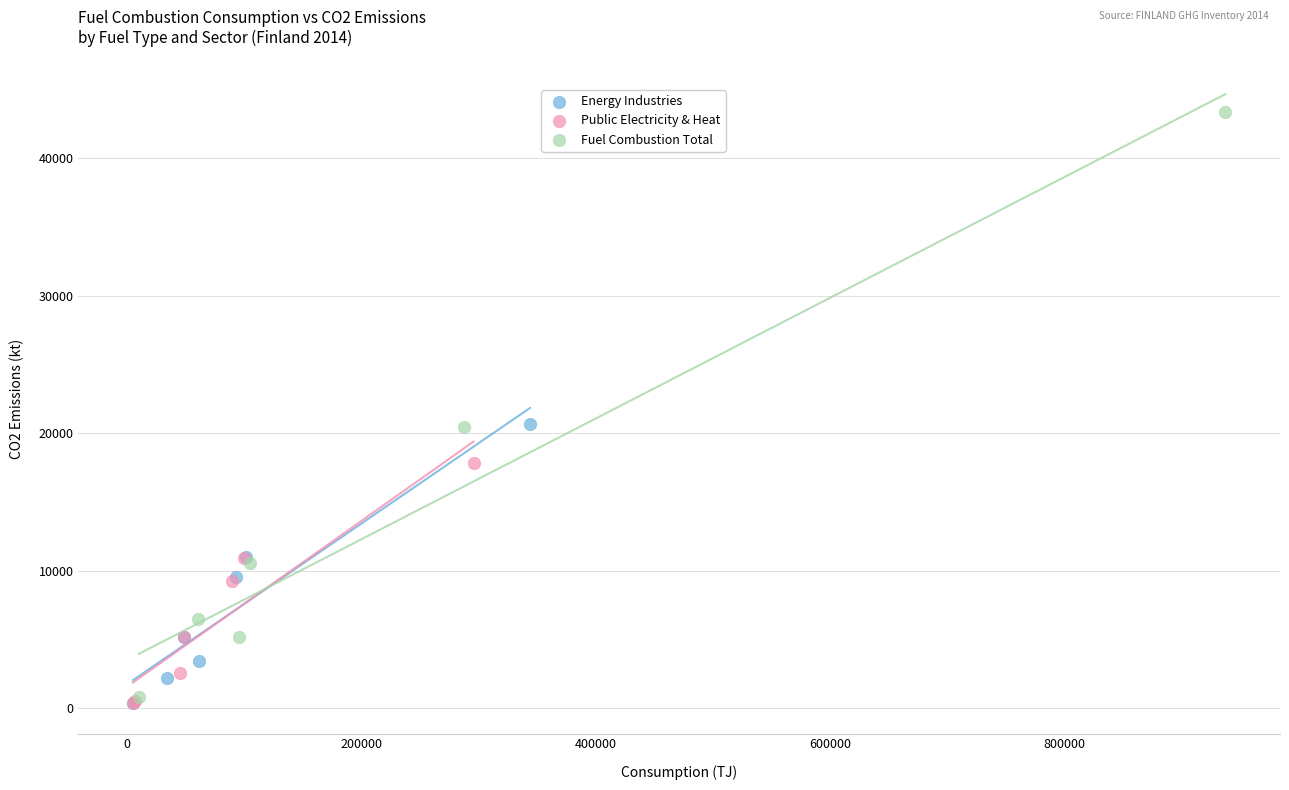

Which series has the largest Y range (max minus min)?

Fuel Combustion Total